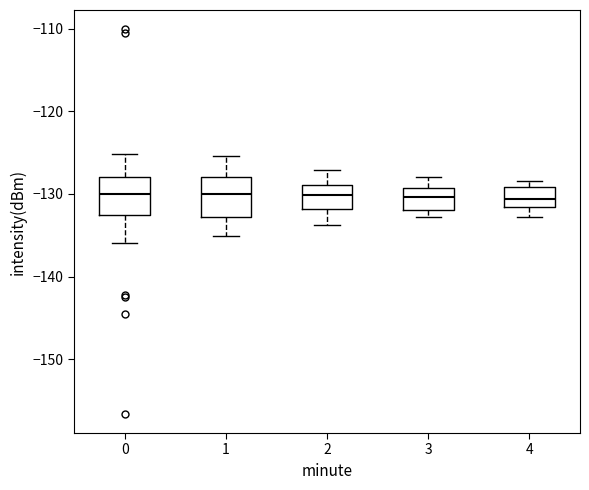

Reading left to right, transcribe this box plot: for each box, give where its median line is, the range the box spans, and where its two whiskers end, as read against the y-axis. The values are not printed on the chart, so give them approximately, as read against the axis.

0: median -130, box -133 to -128, whiskers -136 to -125
1: median -130, box -133 to -128, whiskers -135 to -125
2: median -130, box -132 to -129, whiskers -134 to -127
3: median -130, box -132 to -129, whiskers -133 to -128
4: median -131, box -132 to -129, whiskers -133 to -128